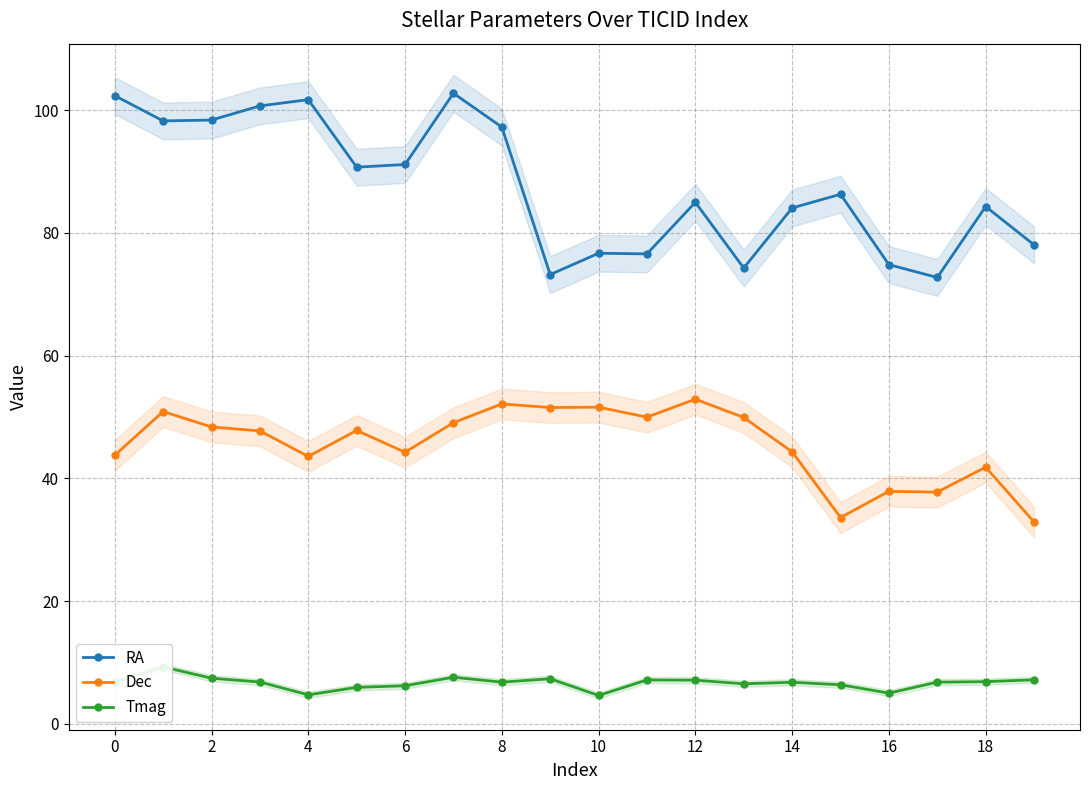

Is this an area chart (filled region under the line)?

No